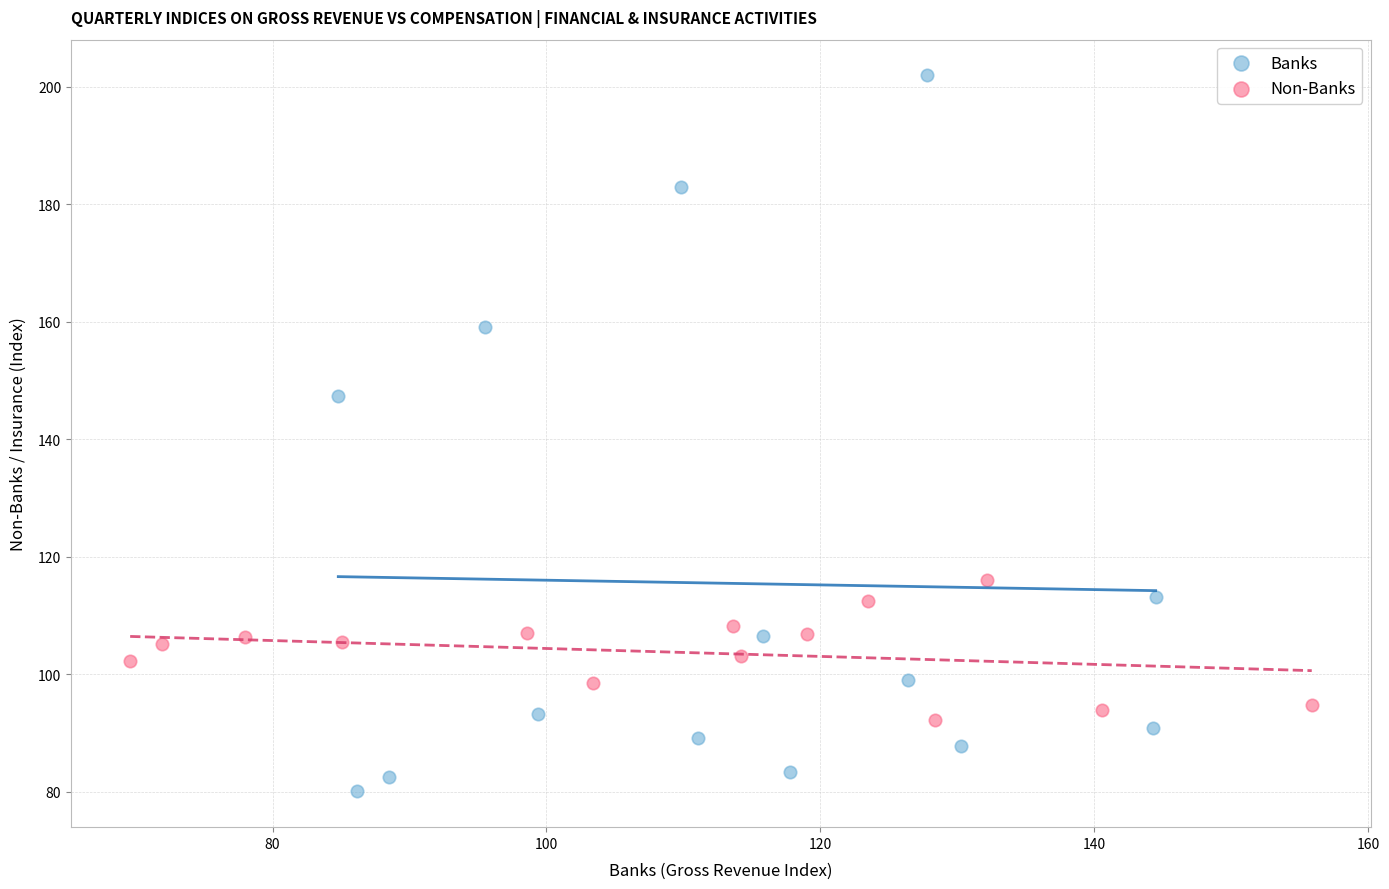

Which series has the widest spread of Y values?

Banks